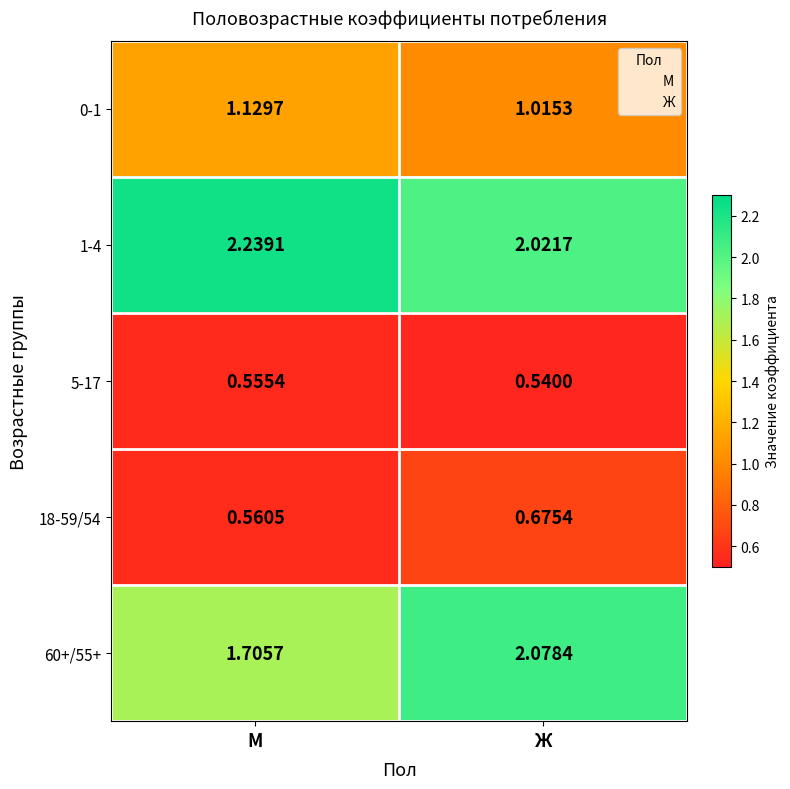

How many data points does each series have?

2